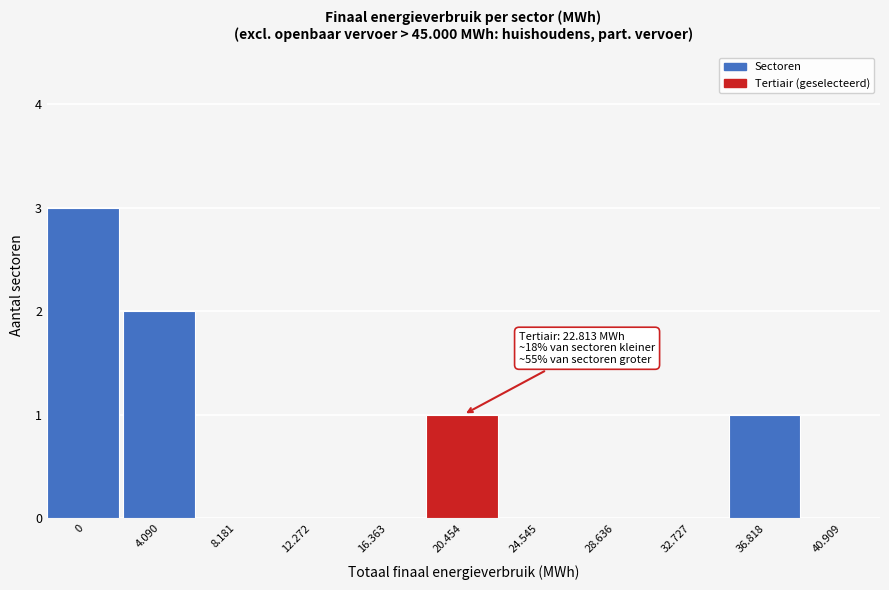

Reading left to right, extract all data points from this chart.

0=3	4.090=2	8.181=0	12.272=0	16.363=0	20.454=1	24.545=0	28.636=0	32.727=0	36.818=1	40.909=0